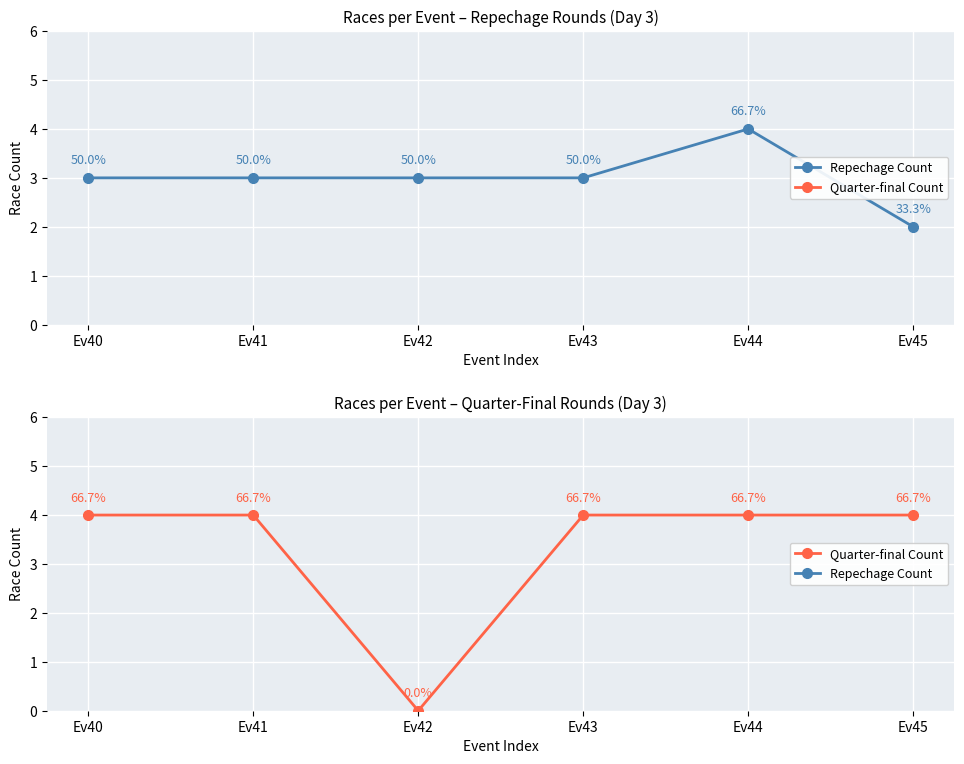

Where do Repechage Count and Quarter-final Count first cross each other?

Ev41 and Ev42